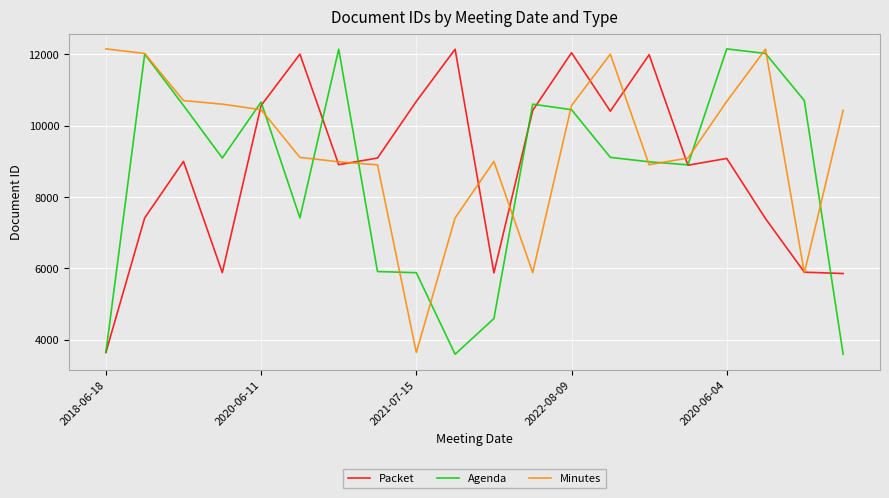

What is the smallest value displayed?

3594